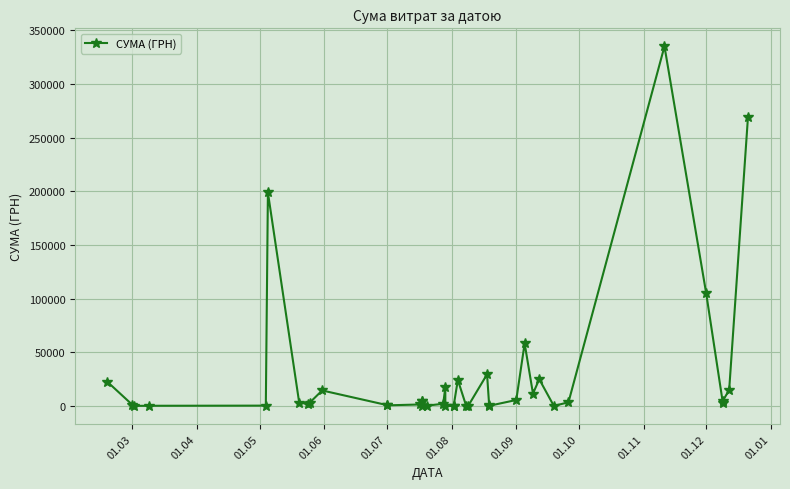

How many lines are shown in the chart?

1